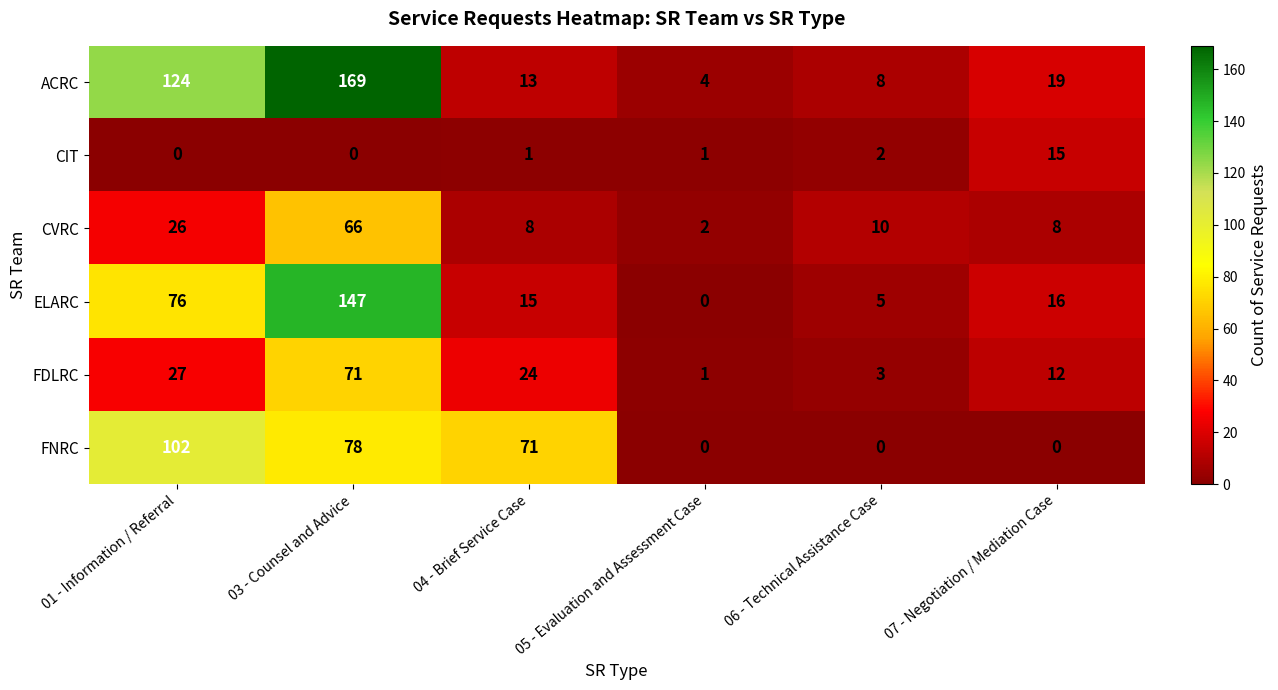

The CVRC series shows 3 at 05 - Evaluation and Assessment Case. True or false?

False